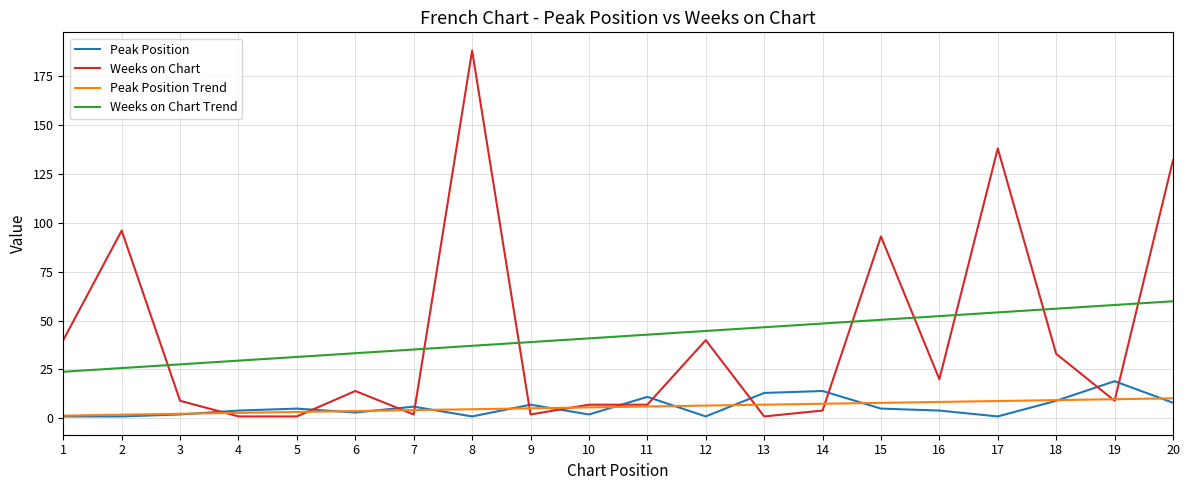

Is the value of Peak Position Trend at 6 greater than the value of Weeks on Chart at 18?

No